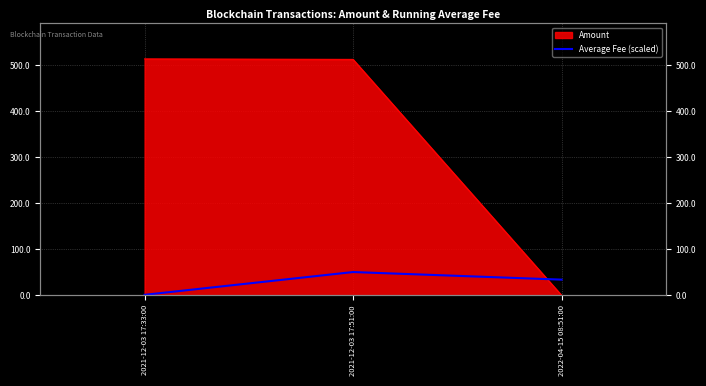

How many lines are shown in the chart?

1